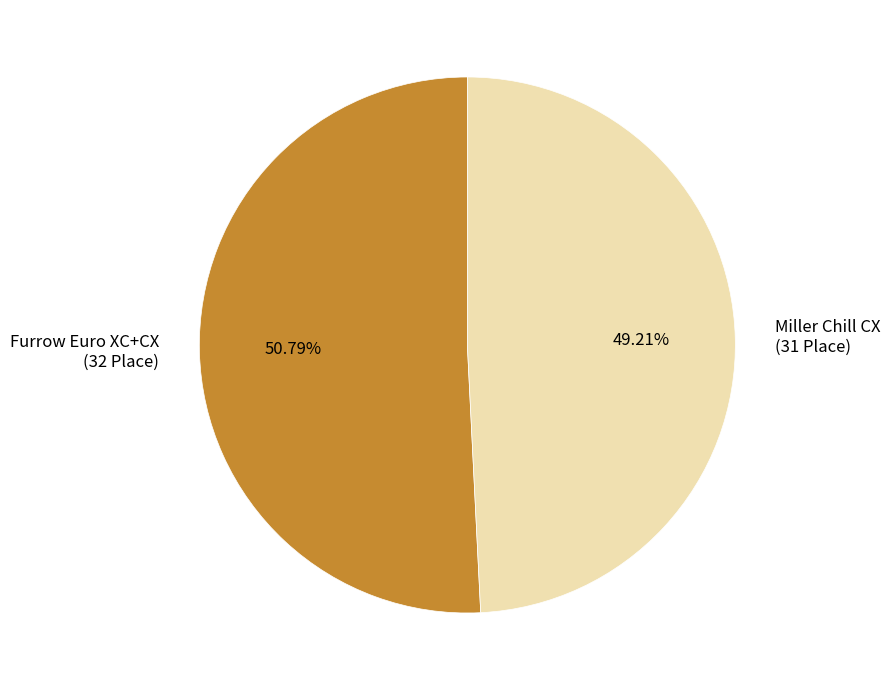

The Miller Chill CX slice represents 49% of the pie. True or false?

True